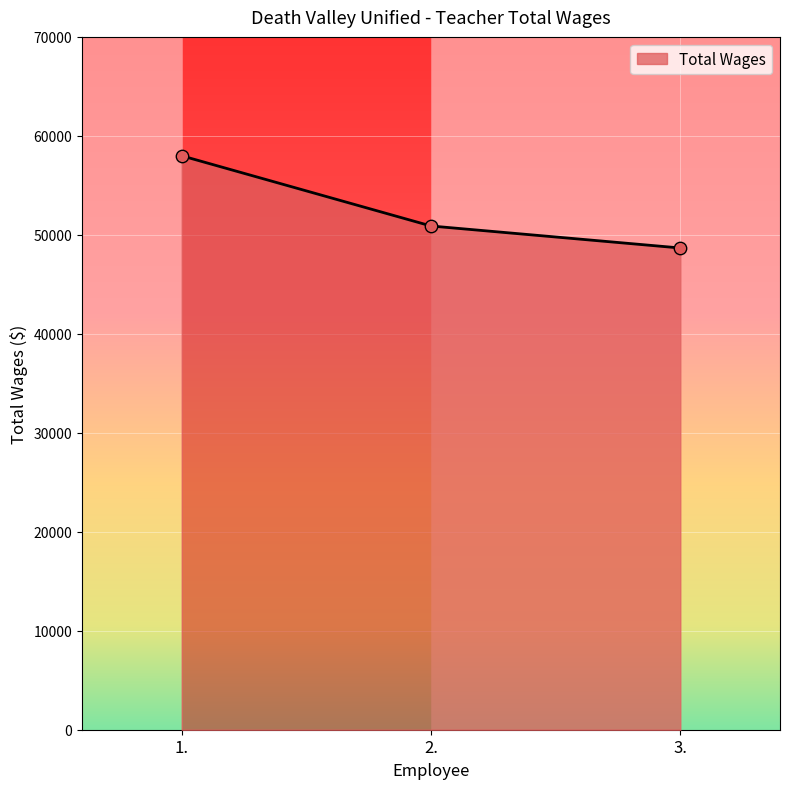

Approximately how many times larger is the value at 1. compared to 3.?

1.2